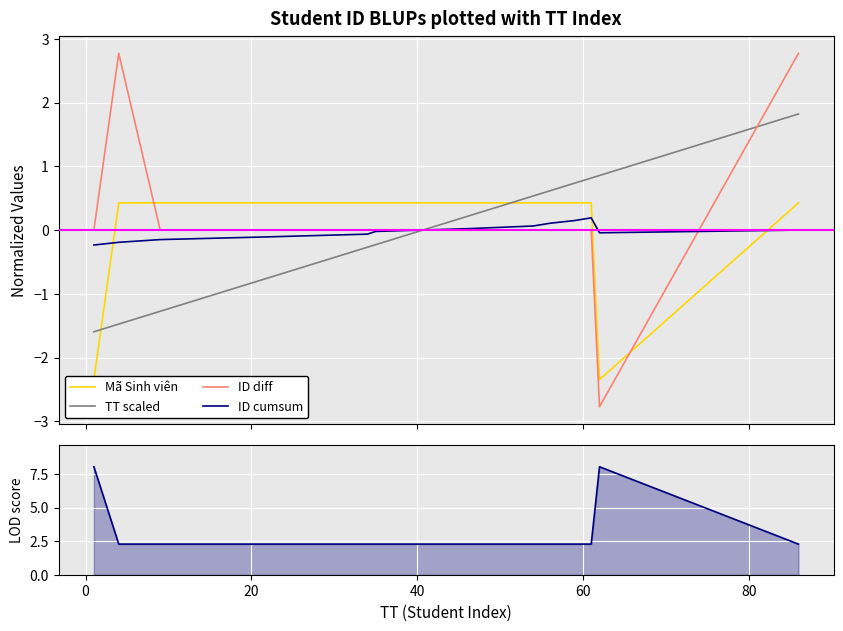

What is the minimum value for ID diff?

-2.8